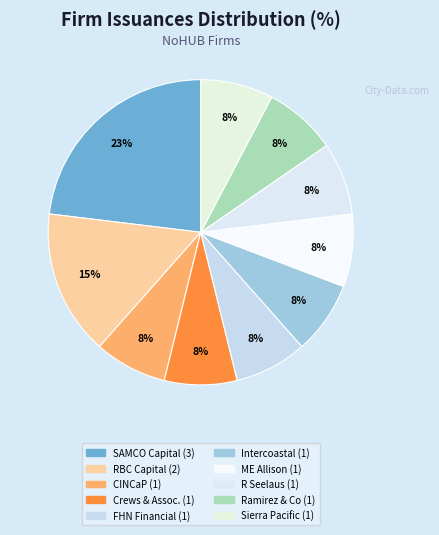

Count the number of slices in the pie.

10